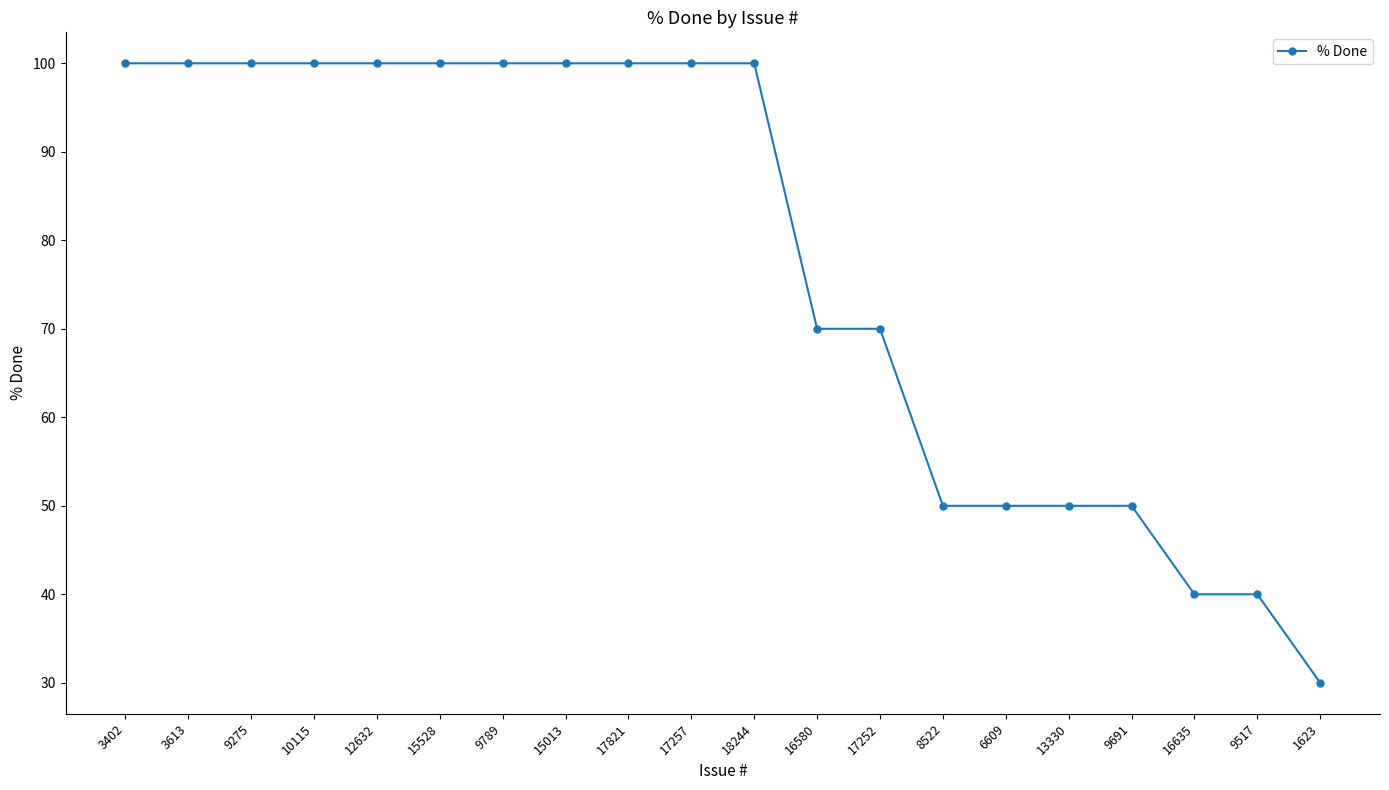

What is the sum of all values?

1550